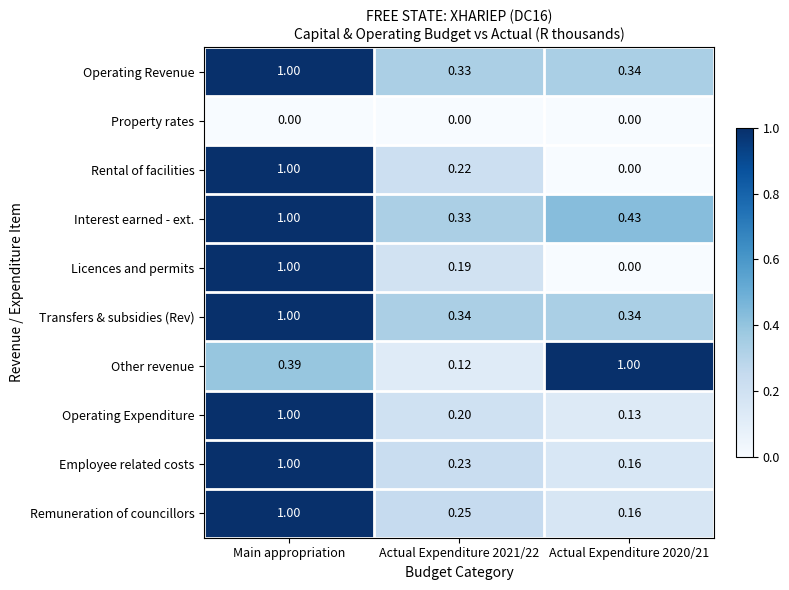

Between Main appropriation and Actual Expenditure 2021/22, which series saw the biggest shift?

Licences and permits